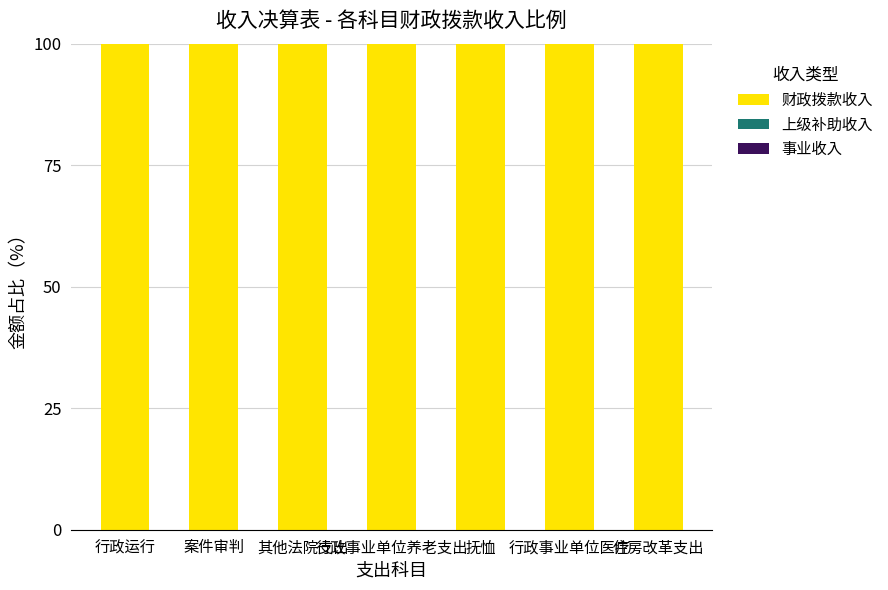

Reading left to right, what are all the values shown in this chart?

财政拨款收入: 100	100	100	100	100	100	100
上级补助收入: 0	0	0	0	0	0	0
事业收入: 0	0	0	0	0	0	0